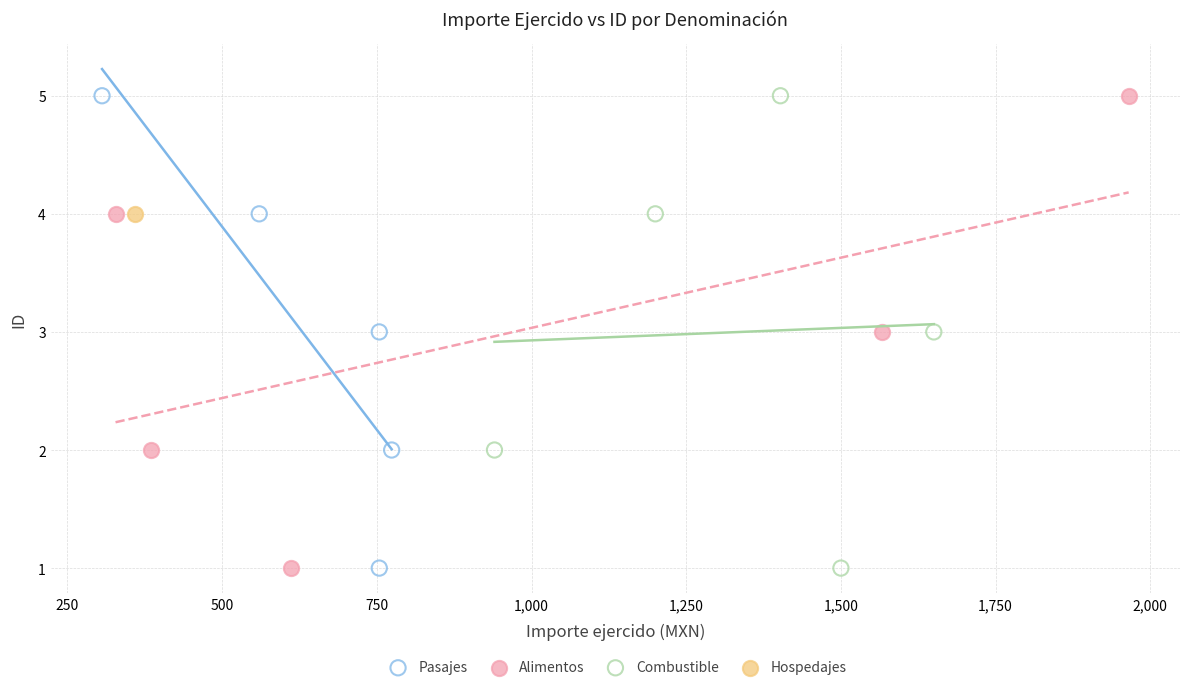

What are all the series names shown in the legend?

Pasajes, Alimentos, Combustible, Hospedajes